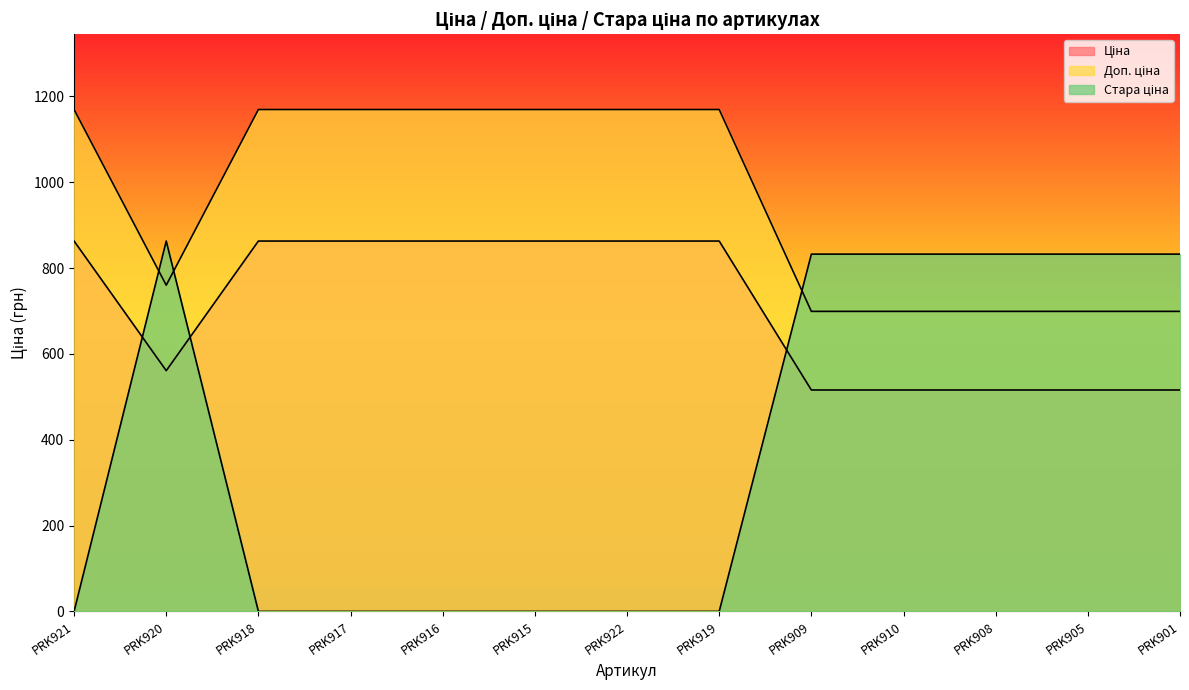

What is the difference between the maximum and minimum values in the Ціна series?

347.0